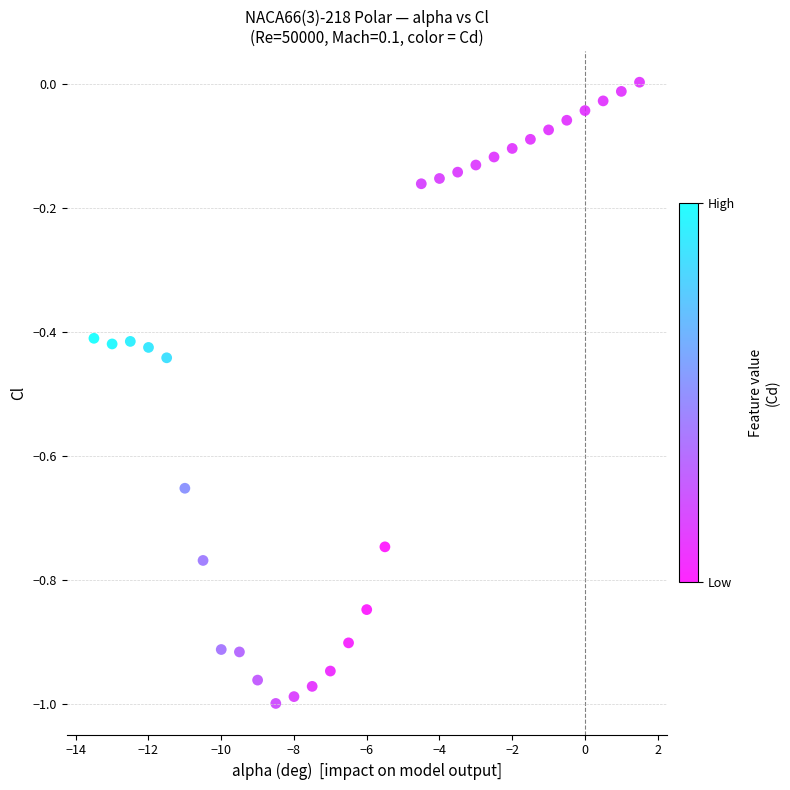

What is the range of Y values (max minus min)?

1.0